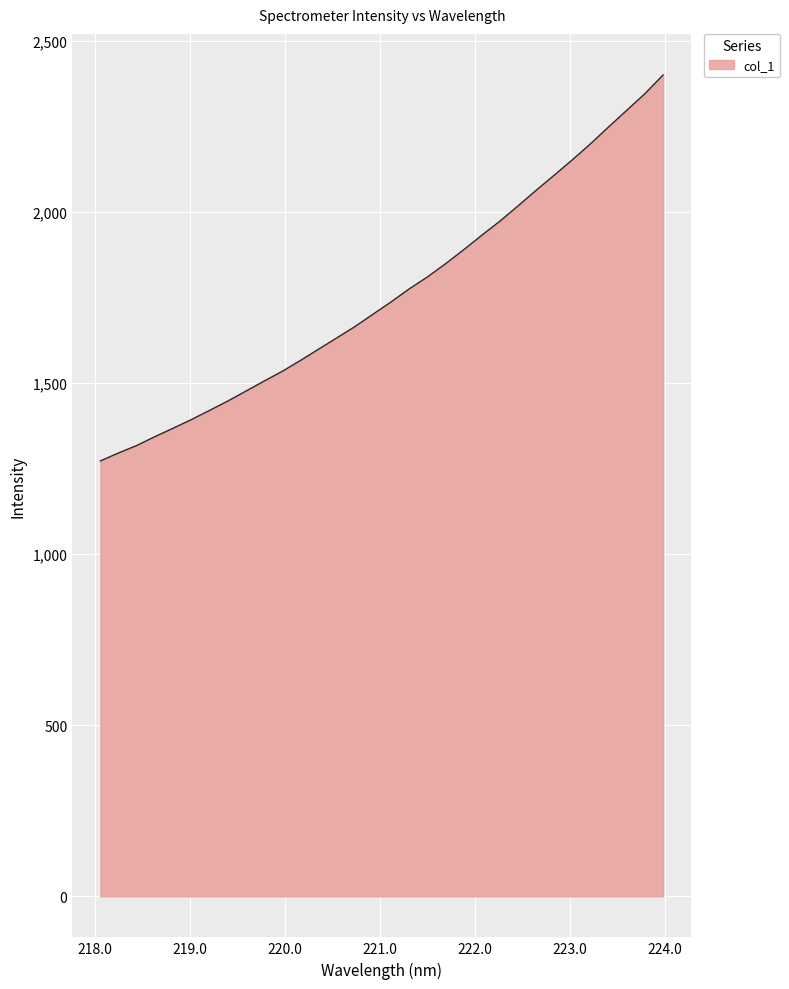

What is the greatest value displayed?

2401.1